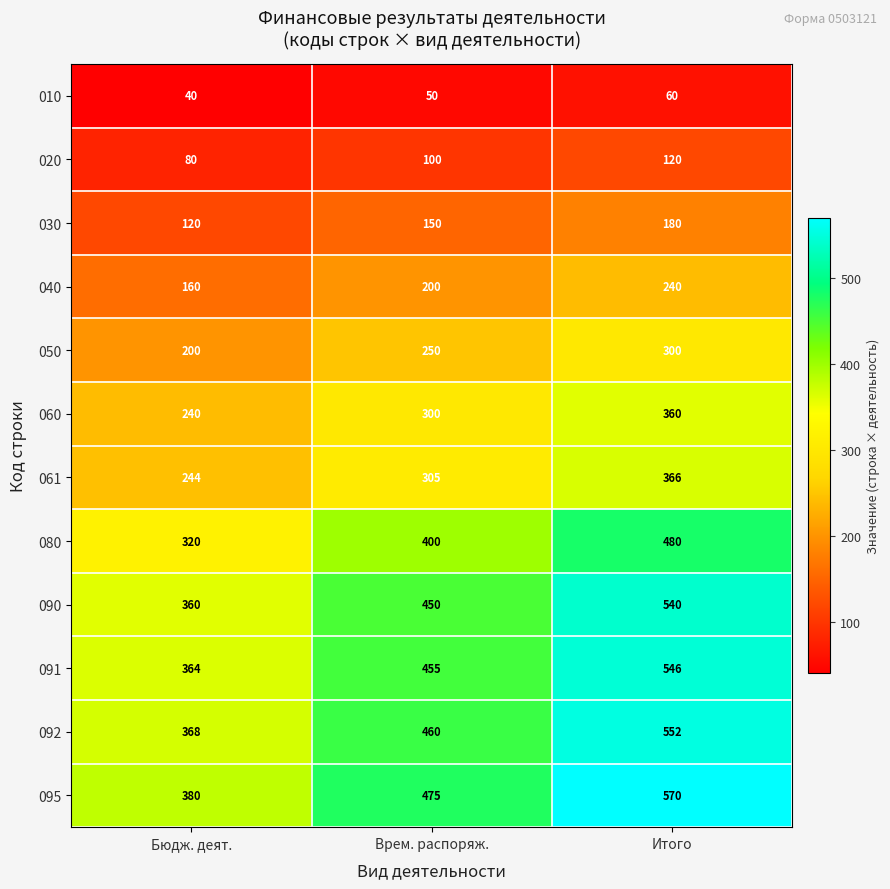

How many data points does each series have?

3